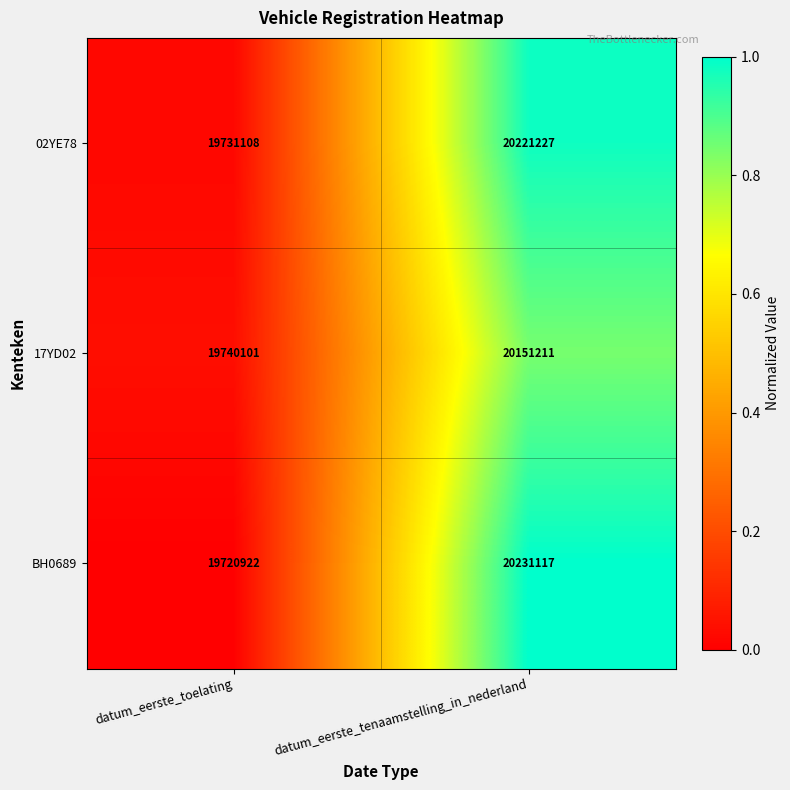

At which label is 17YD02 closest to 19945656?

datum_eerste_toelating